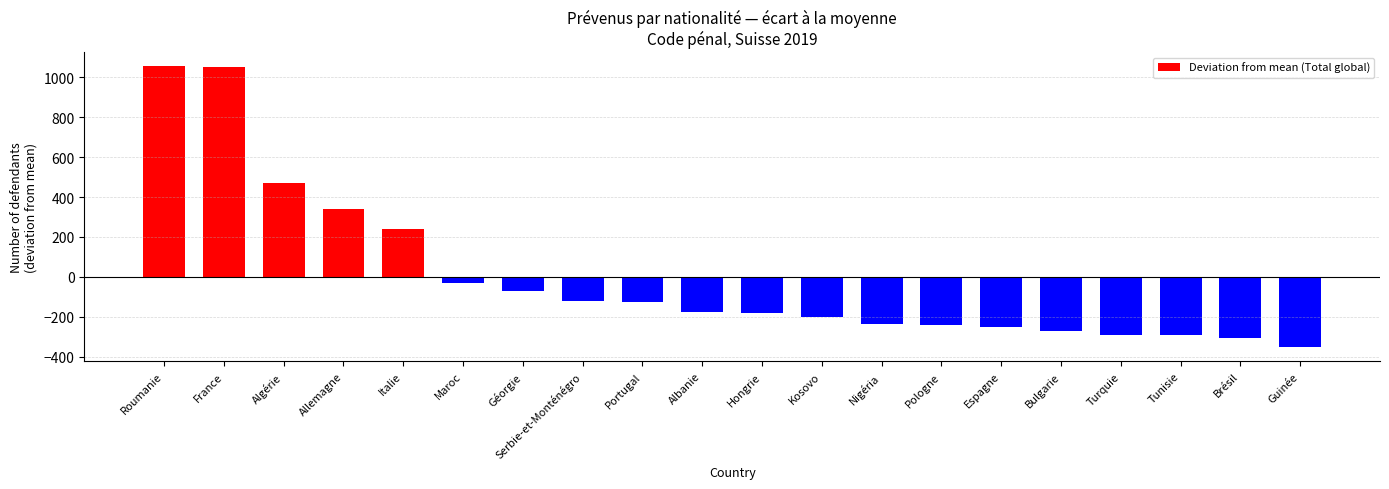

What is the minimum value shown in the chart?

-353.3